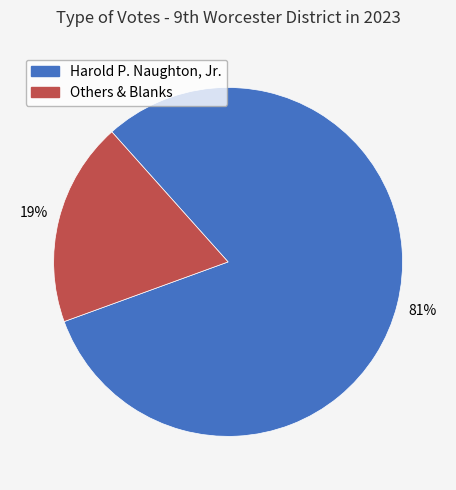

Does any single category account for the majority?

Yes